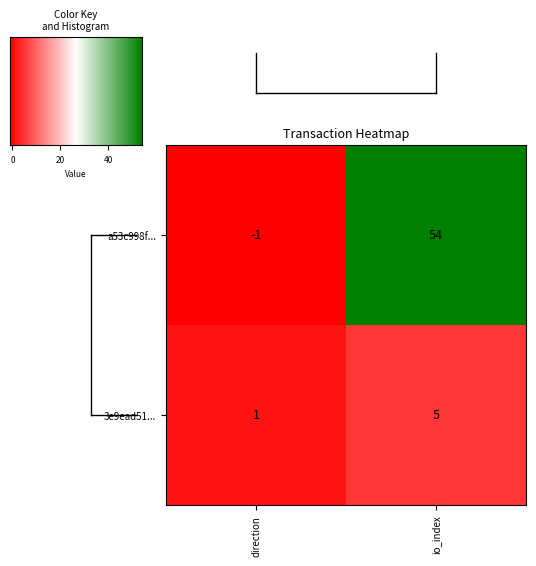

Which series has the widest spread of values?

a53c998f...